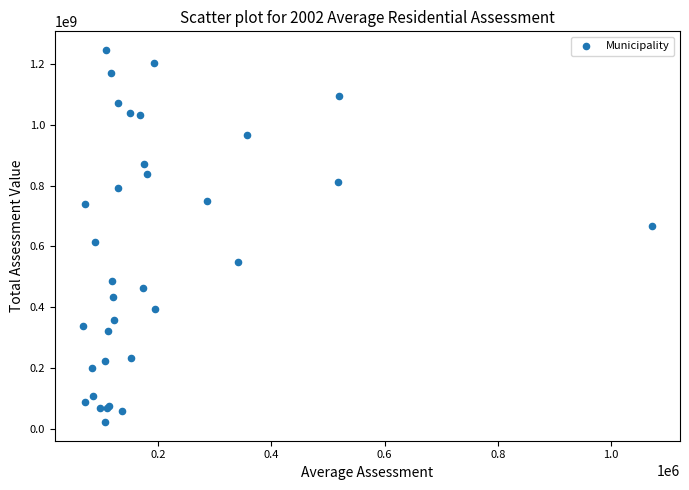

What Y value in the scatter plot is closest to 634133100?

614868500